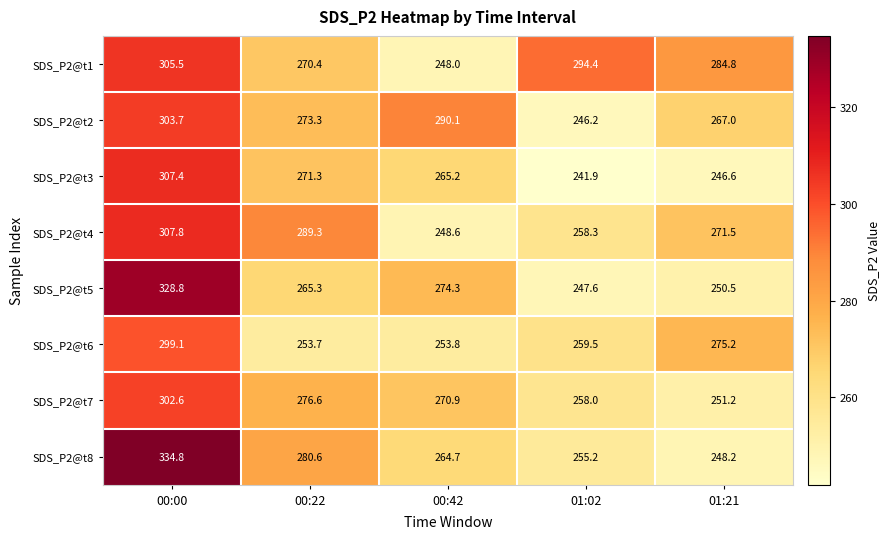

What is the difference between the maximum and second lowest values in the SDS_P2@t3 series?

60.8